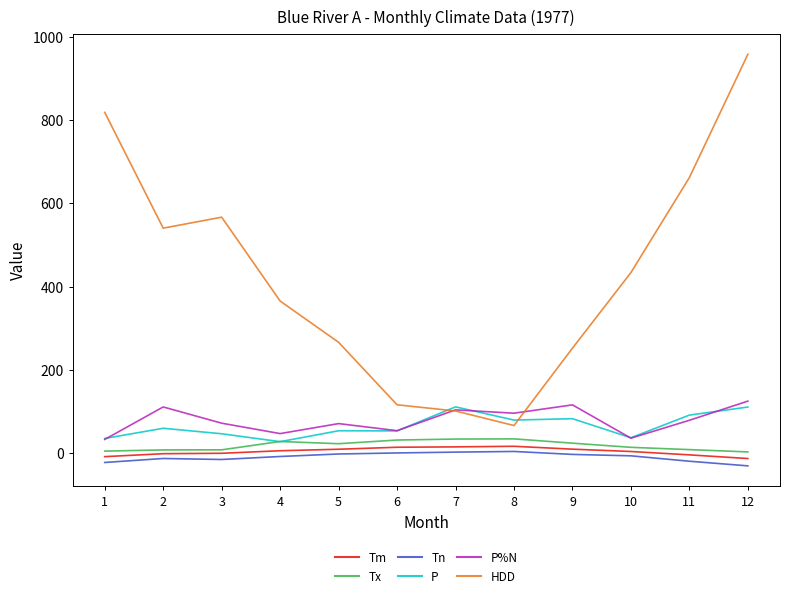

Which series has the largest total across all categories?

HDD